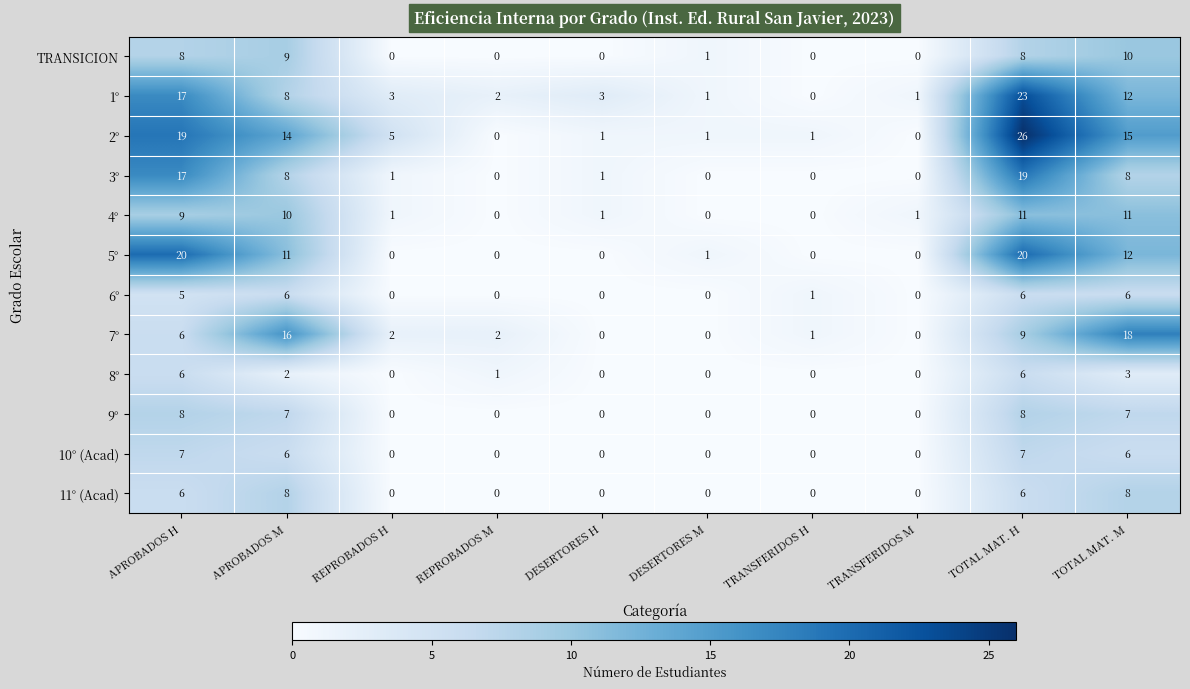

How many series are shown in this chart?

12